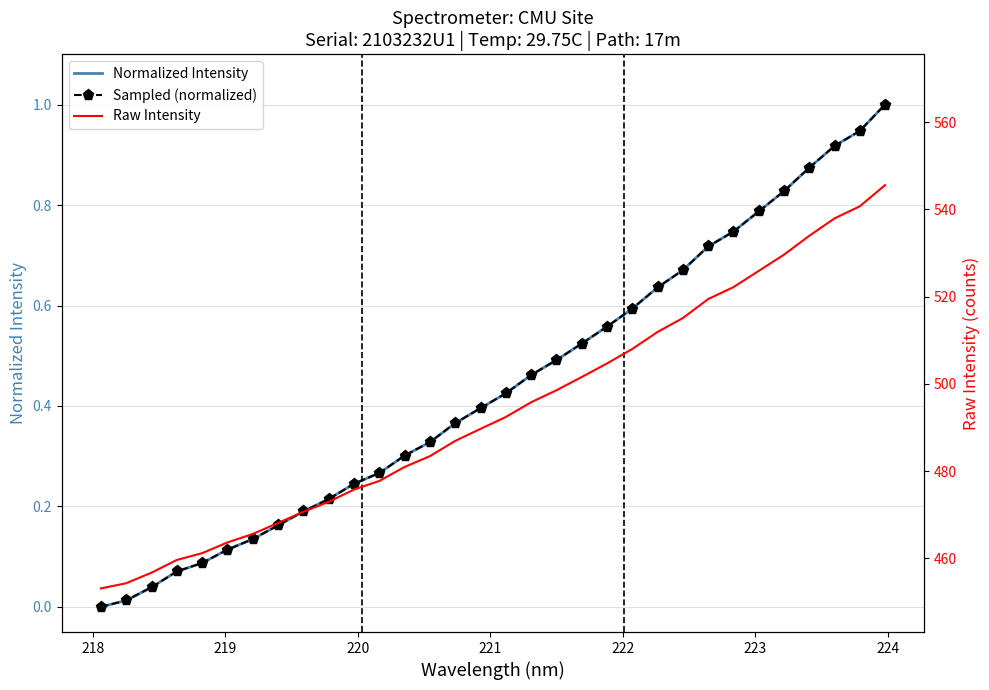

What is the average value of the Raw Intensity series?

493.9